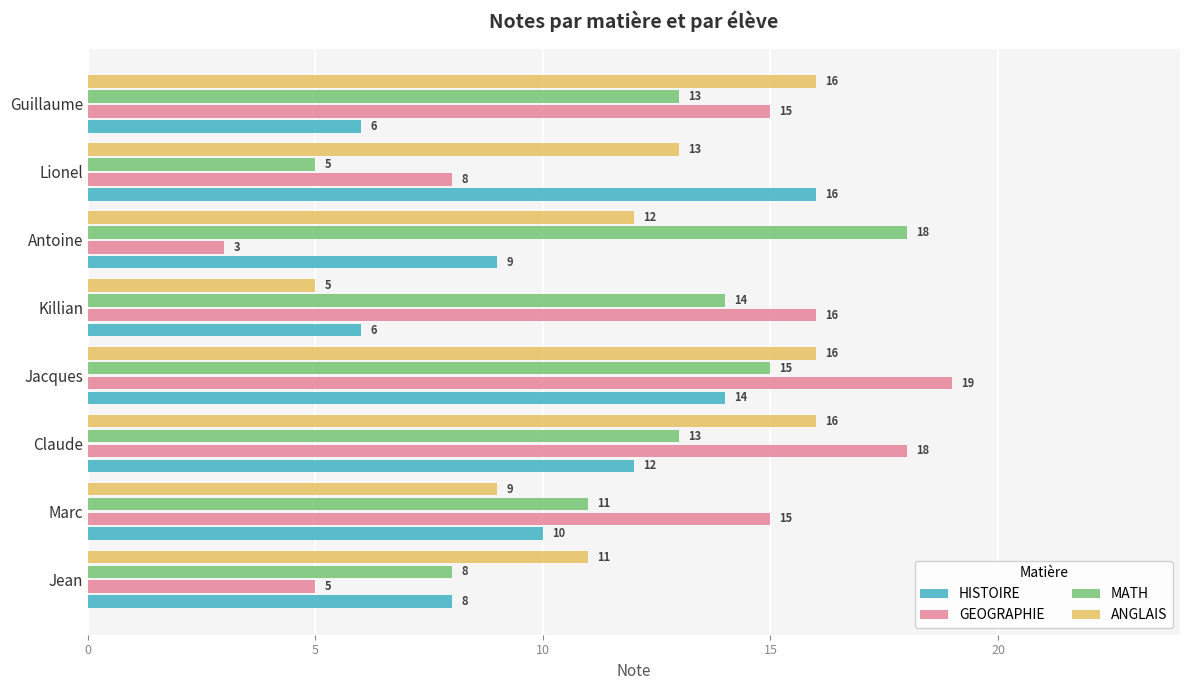

What is the spread (max minus min) of values at Guillaume?

10